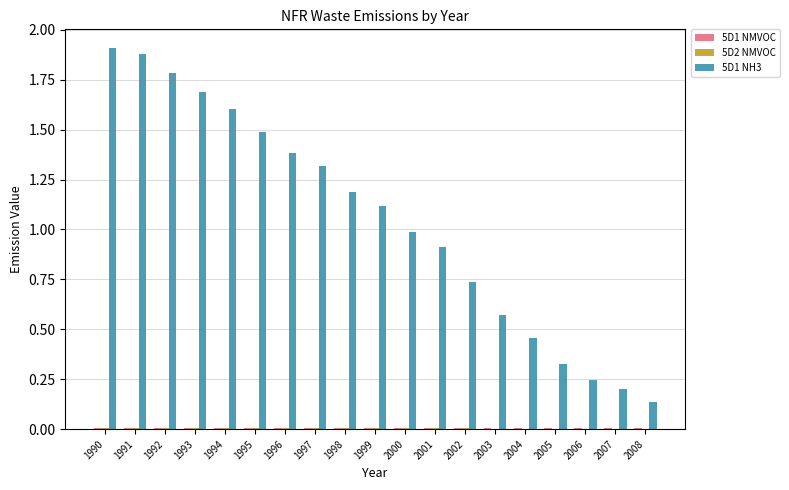

What is the total value across all series at 1999?

1.1